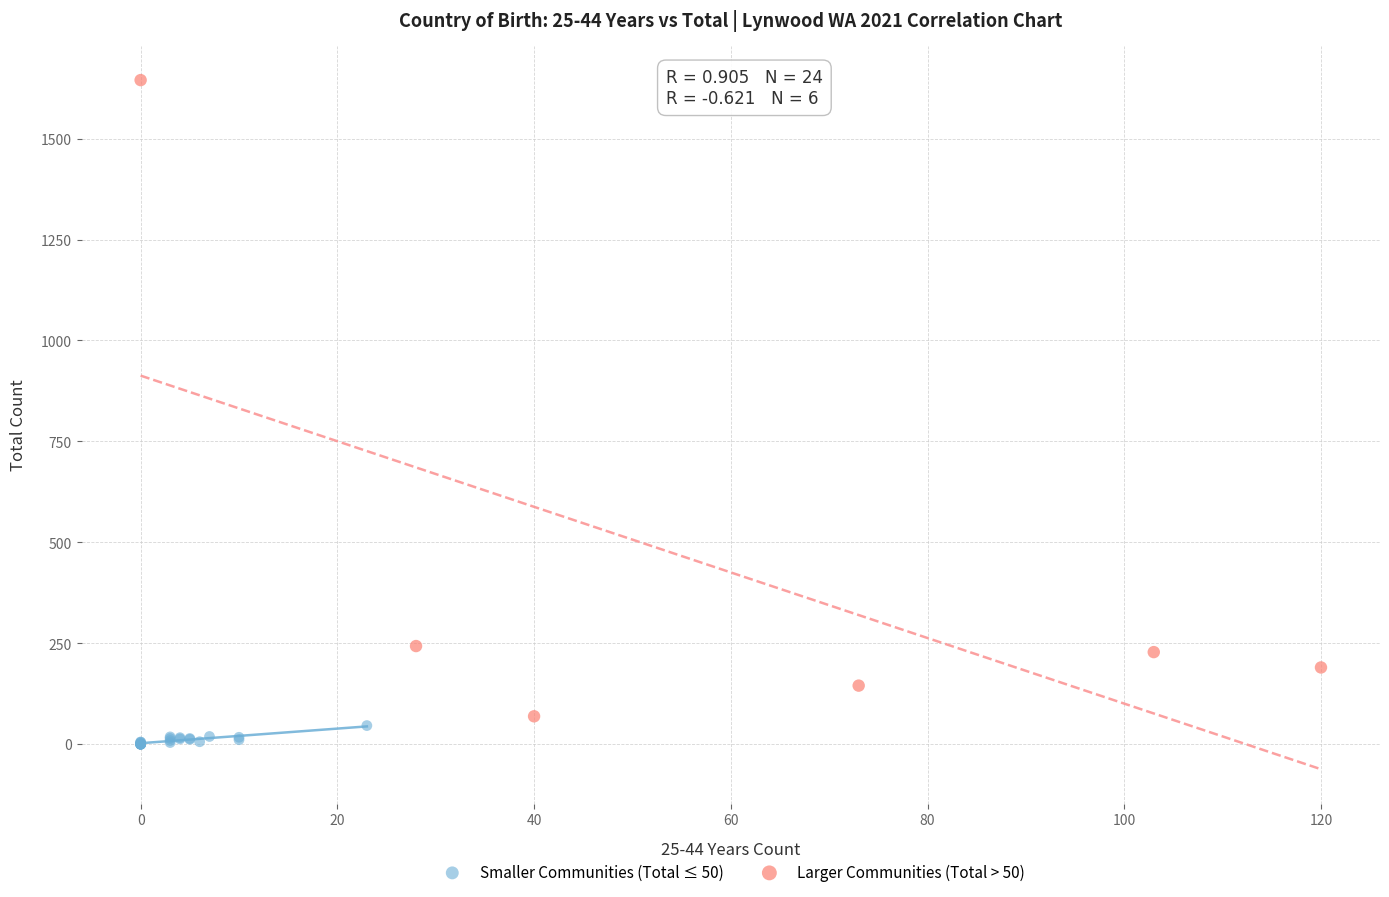

Which series has the widest spread of Y values?

Larger Communities (Total > 50)